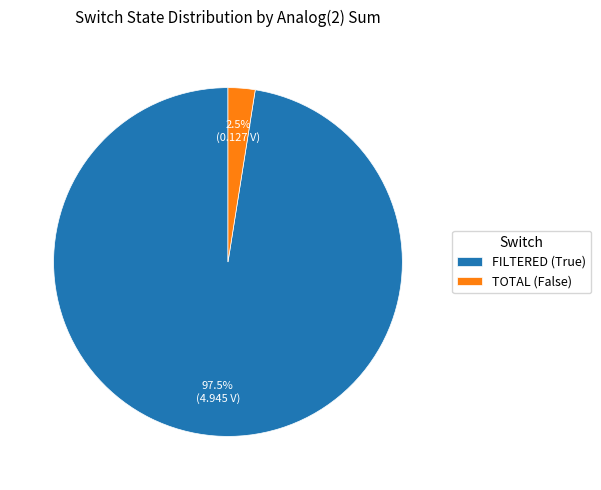

Does FILTERED (True) account for over 50% of the chart?

Yes